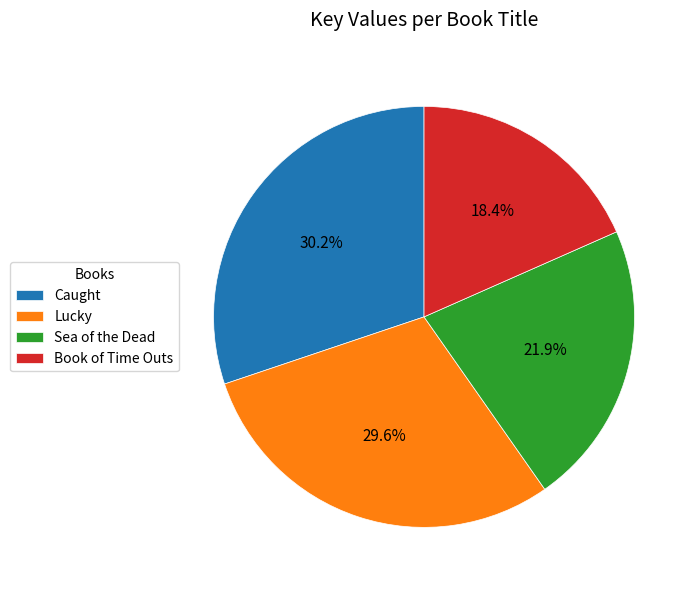

How many slices are in this pie chart?

4